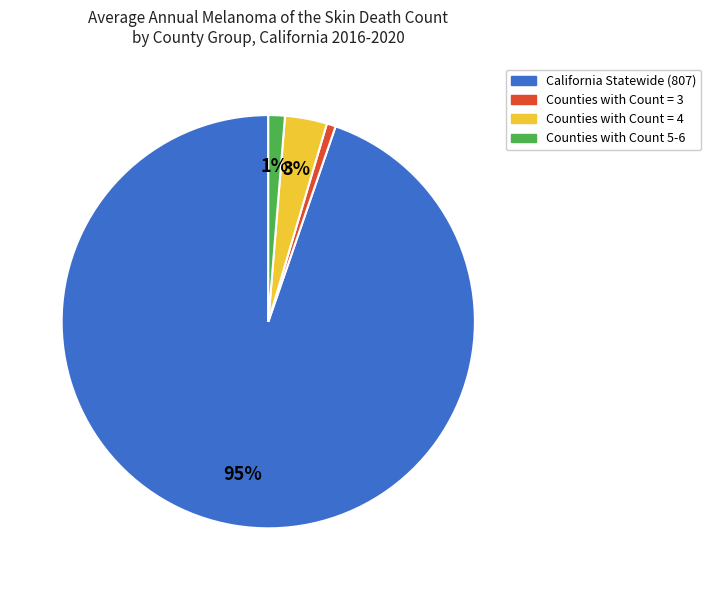

To the nearest percent, what is the difference between the largest and smallest slice percentages?

94%